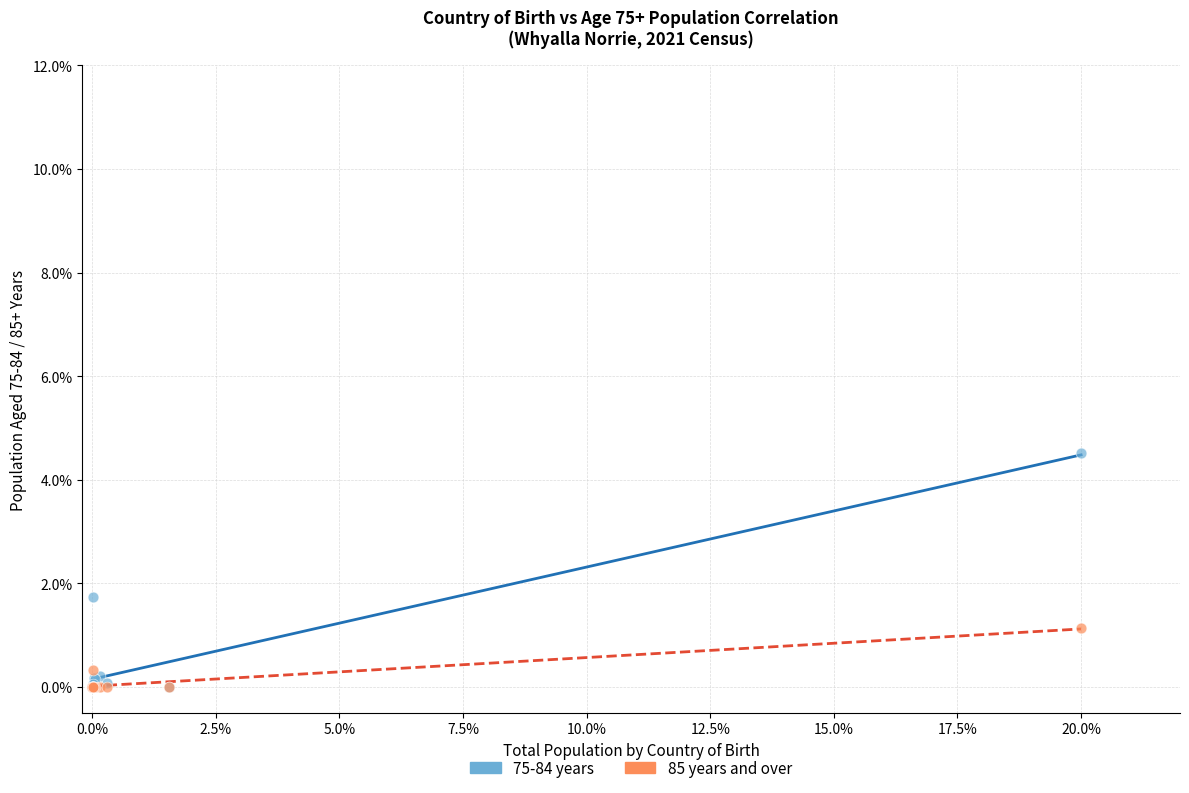

Which series reaches the maximum Y coordinate?

75-84 years